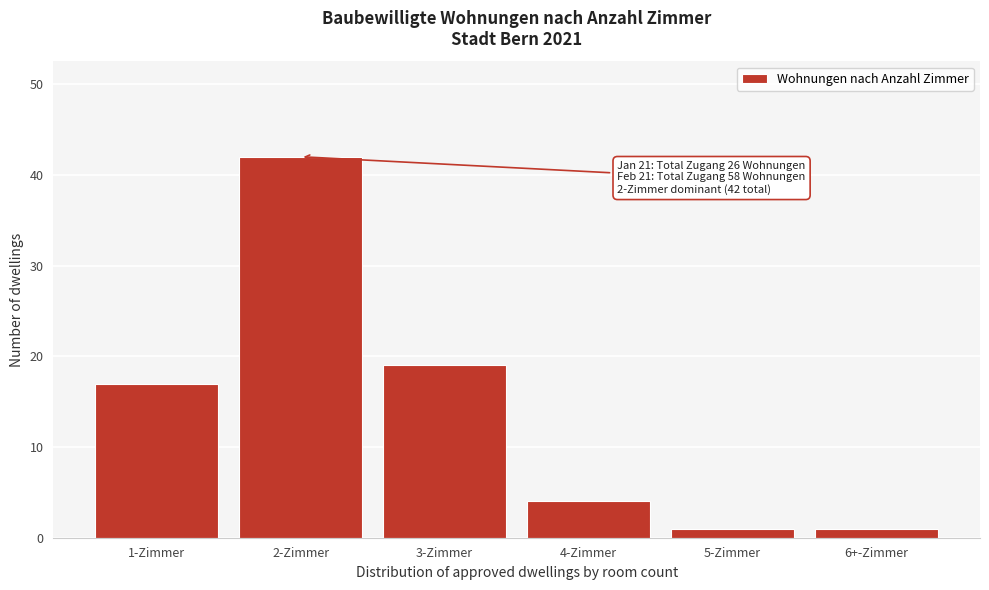

Reading left to right, list all the values displayed in this chart.

17	42	19	4	1	1